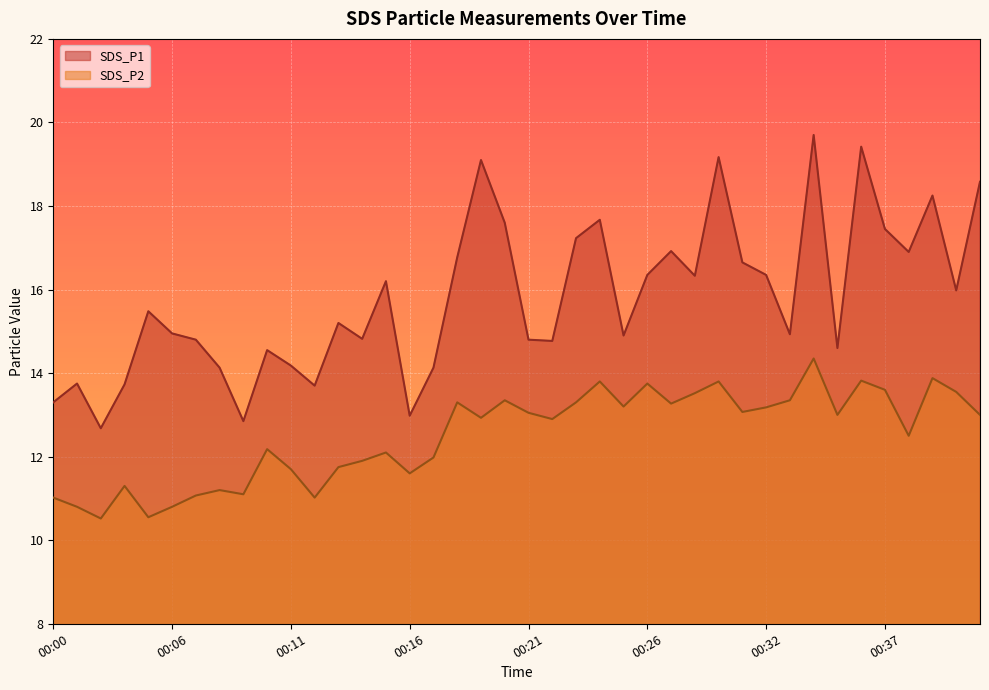

True or false: SDS_P2 and SDS_P1 cross at least once.

False